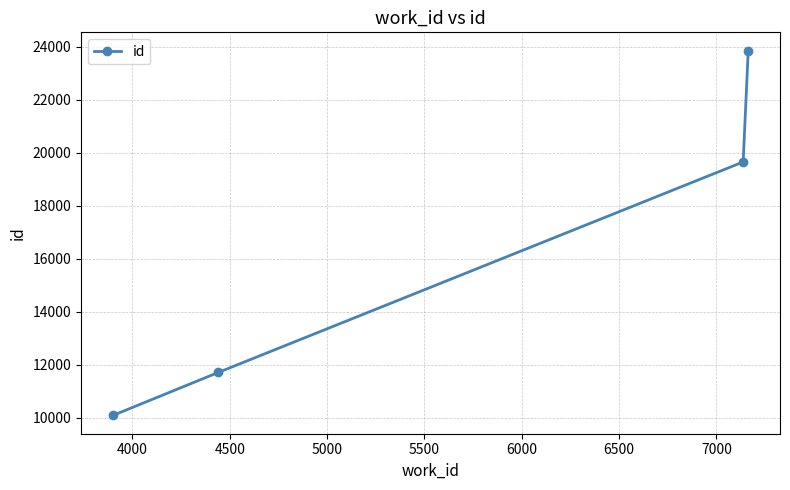

What is the value of the 1st point from the left?

10082